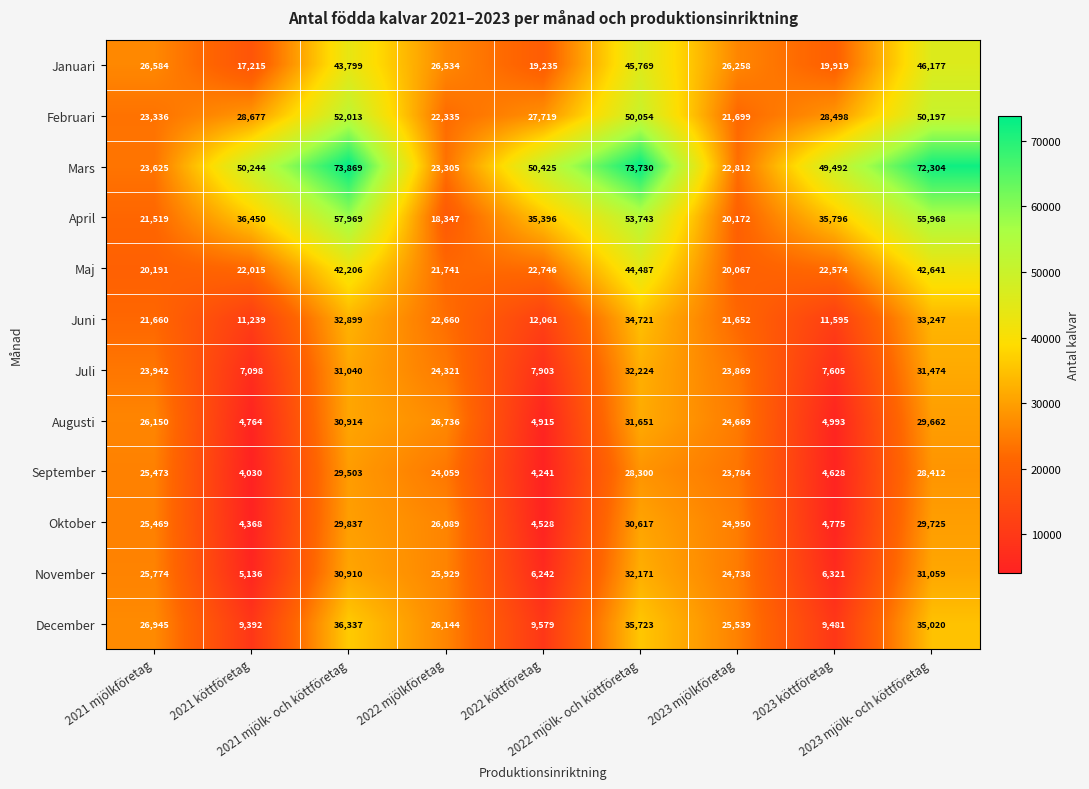

How many series are shown in this chart?

12